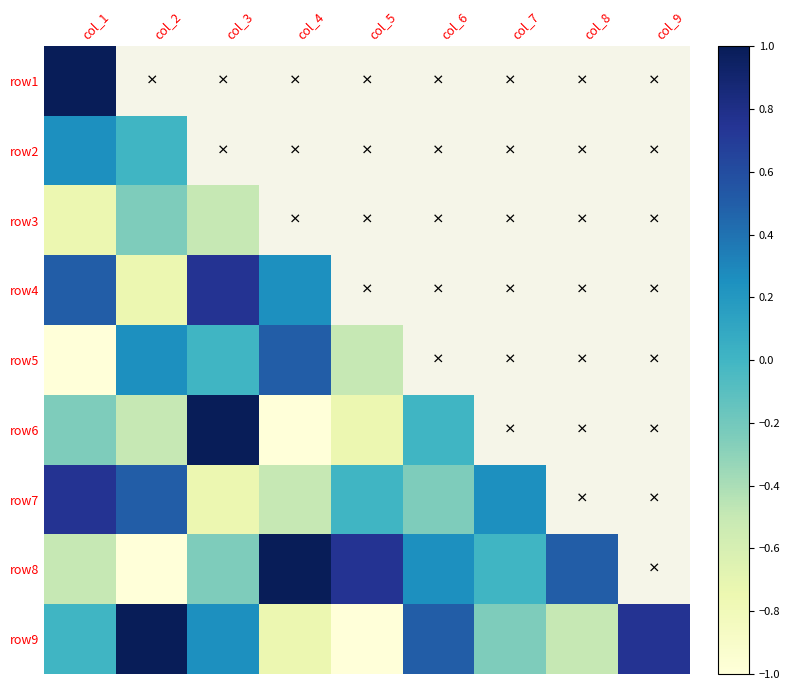

Count the number of categories in the chart.

9